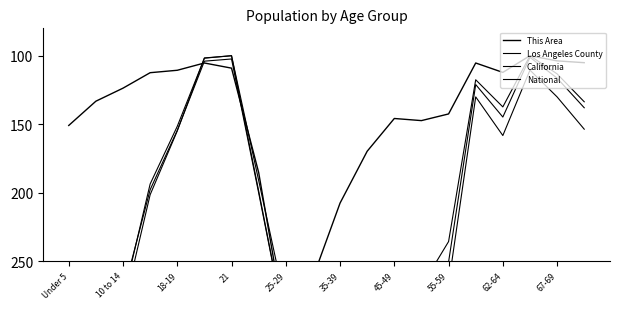

What position from the right is 21?

17